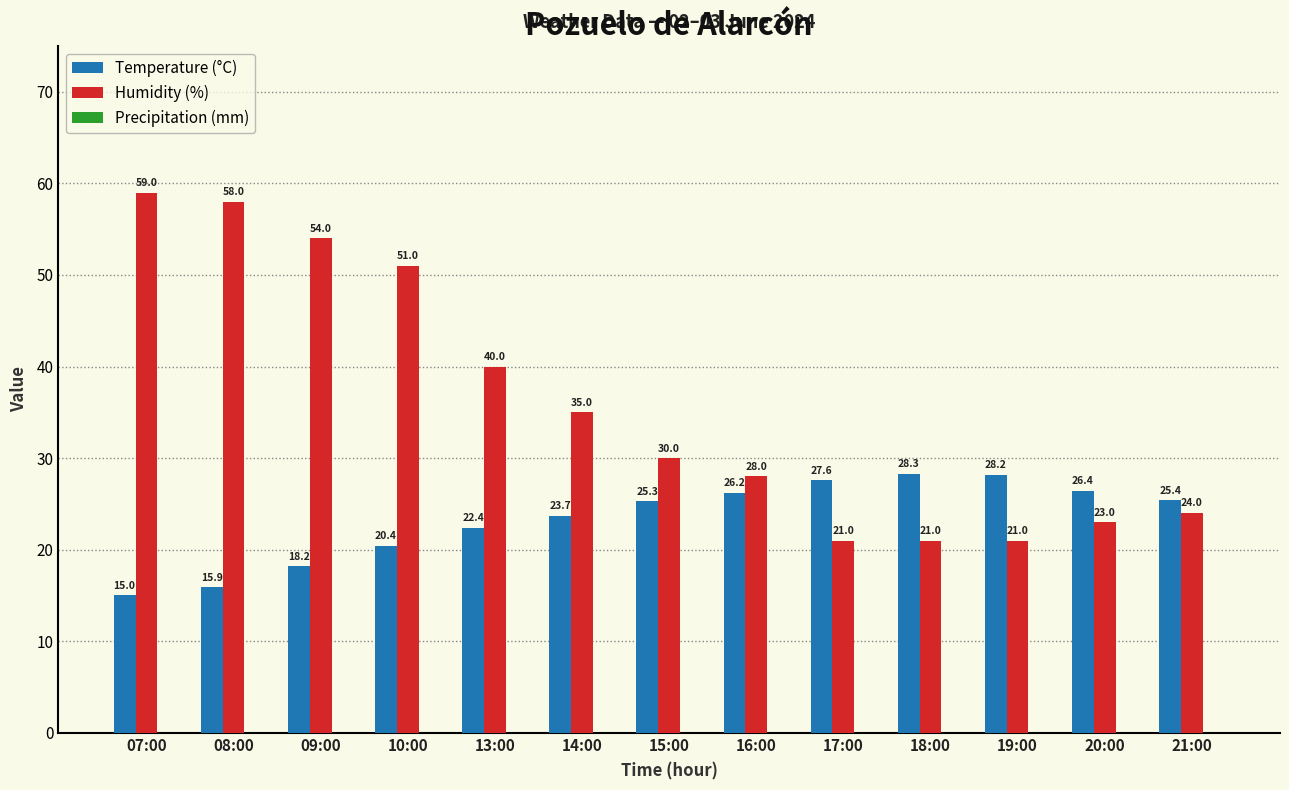

Which series has the largest total across all categories?

Humidity (%)